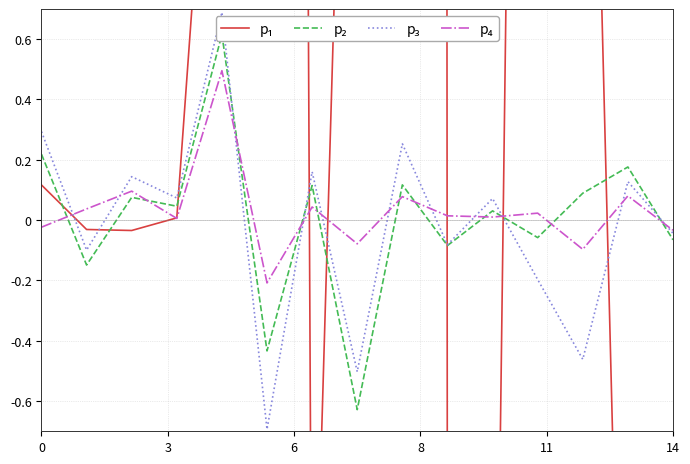

Does the chart display data point markers on the line(s)?

No